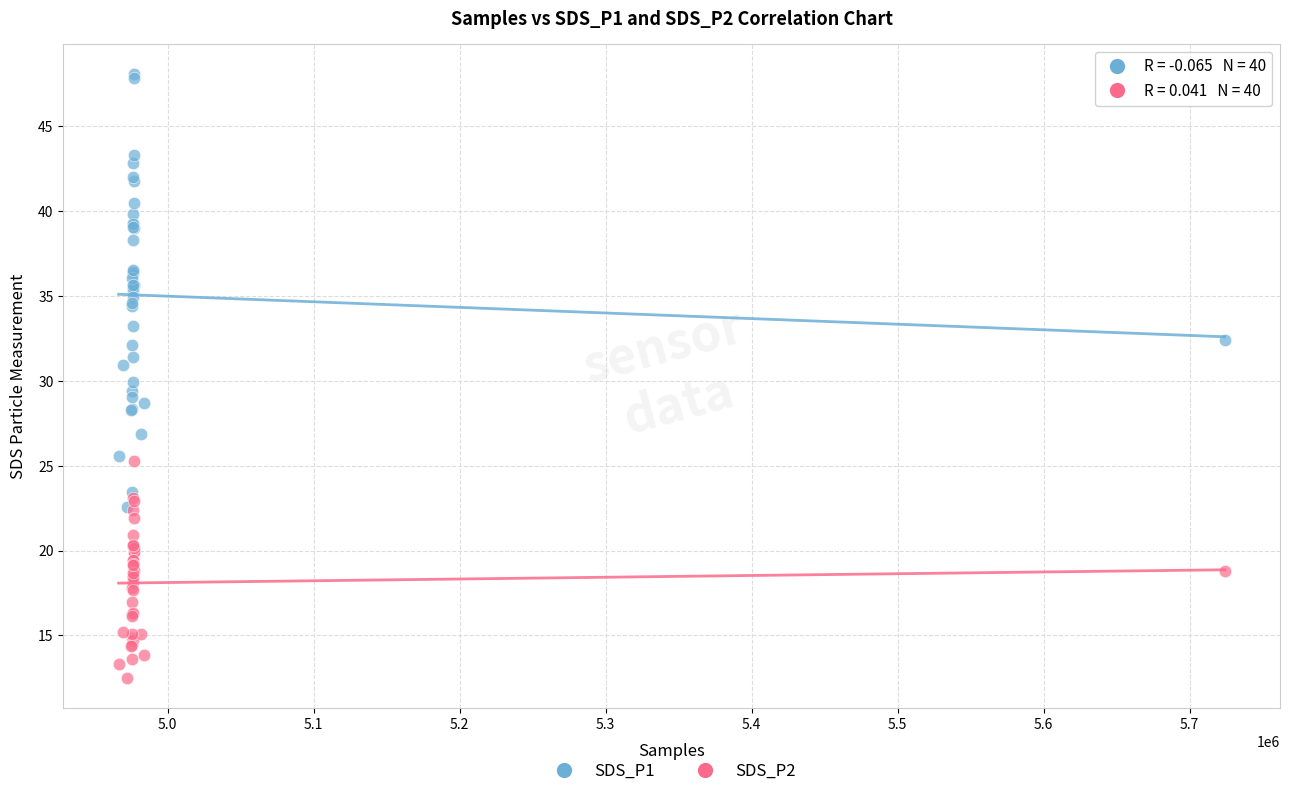

What are all the series names shown in the legend?

SDS_P1, SDS_P2